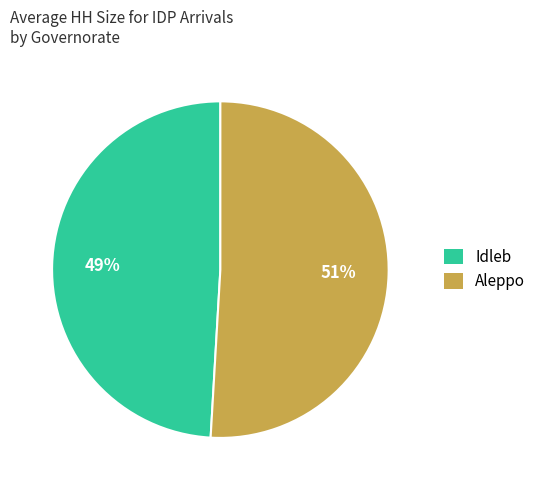

Rank the categories by value from lowest to highest.

Idleb, Aleppo